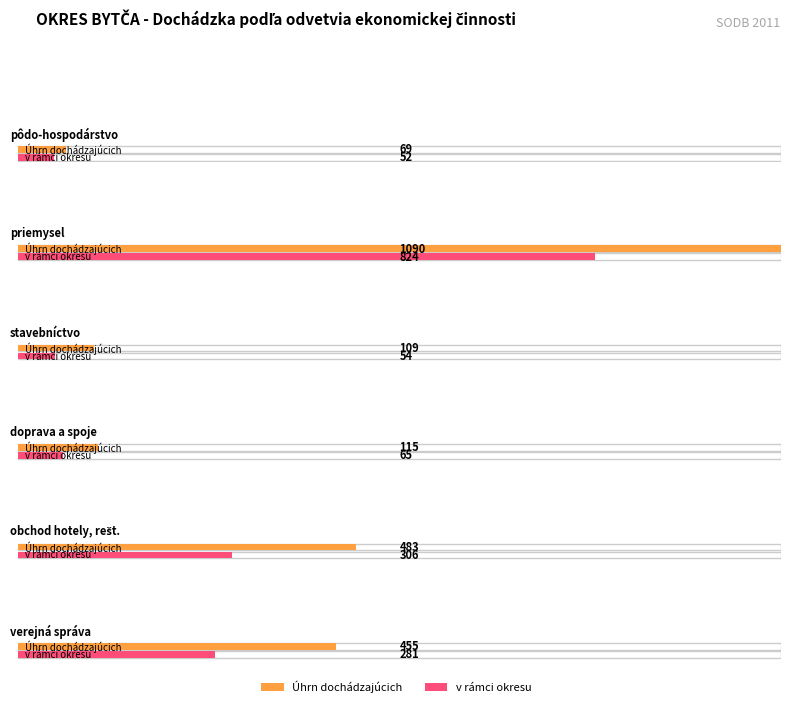

Which series changed the most between dochádzajúci v rámci okresu and dochádzajúci z iných okresov SR?

priemysel